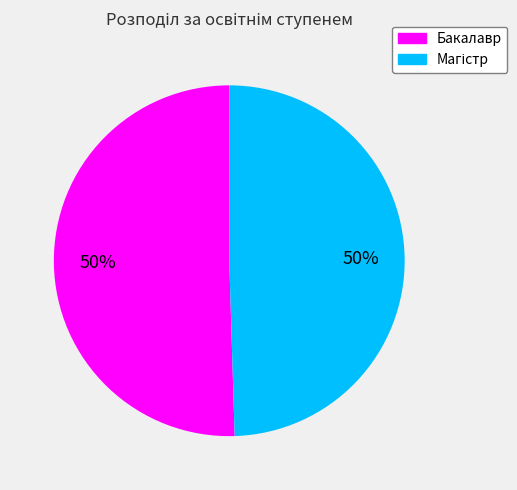

To the nearest percent, what is the average slice percentage?

50%